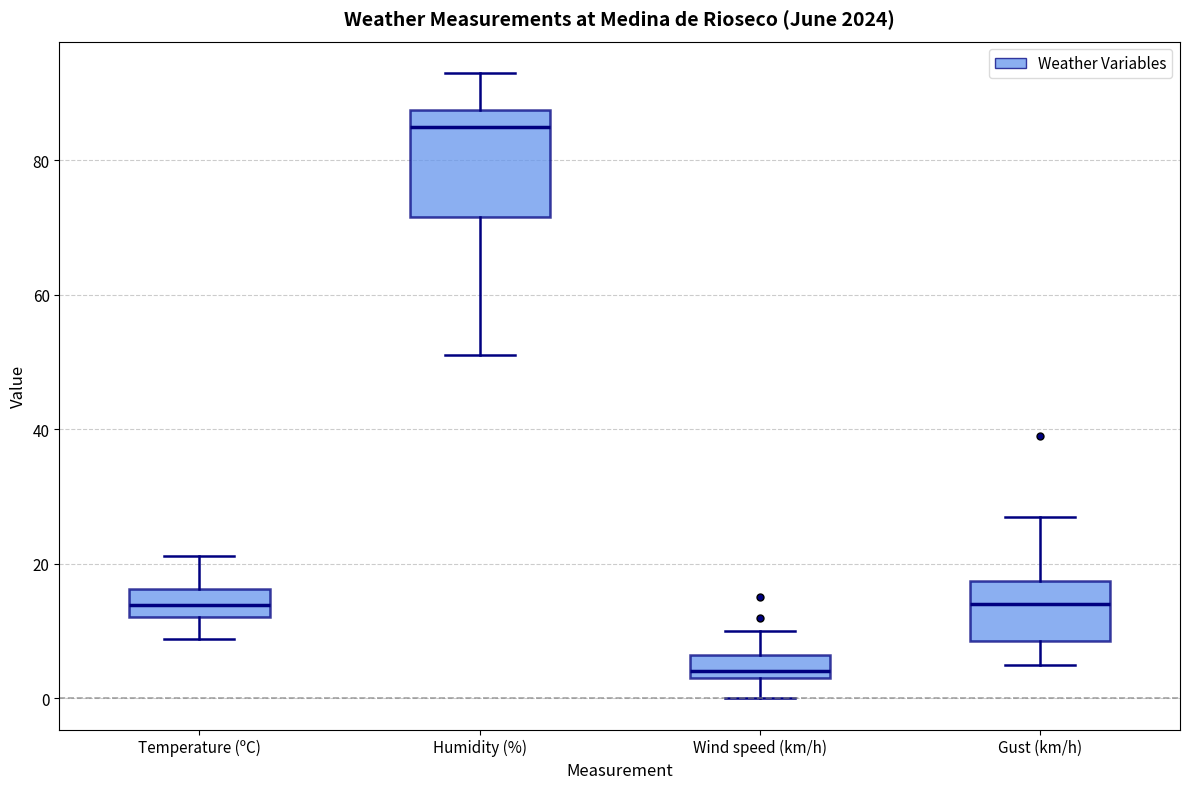

Reading left to right, transcribe this box plot: for each box, give where its median line is, the range the box spans, and where its two whiskers end, as read against the y-axis. The values are not printed on the chart, so give them approximately, as read against the axis.

Temperature (ºC): median 14, box 12 to 16, whiskers 8 to 22
Humidity (%): median 86, box 72 to 88, whiskers 52 to 94
Wind speed (km/h): median 4 (just above the box's lower edge), box 4 to 6, whiskers 0 to 10
Gust (km/h): median 14, box 8 to 18, whiskers 6 to 28